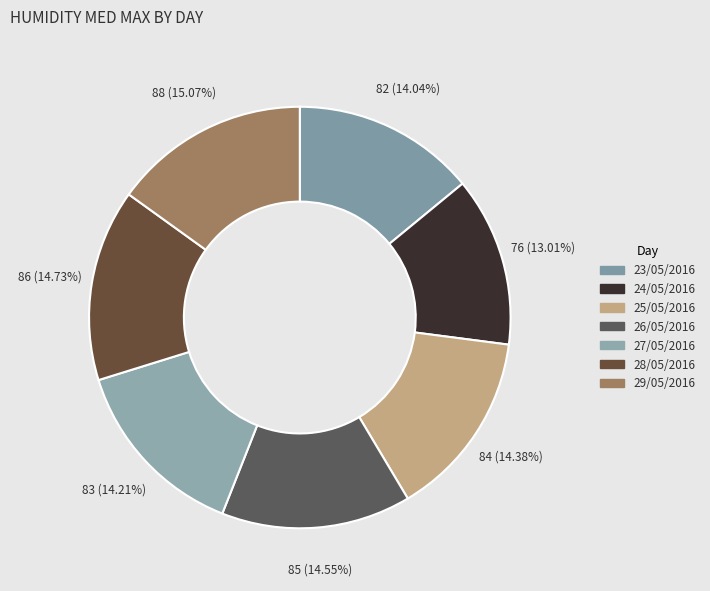

Which slice is the largest?

29/05/2016